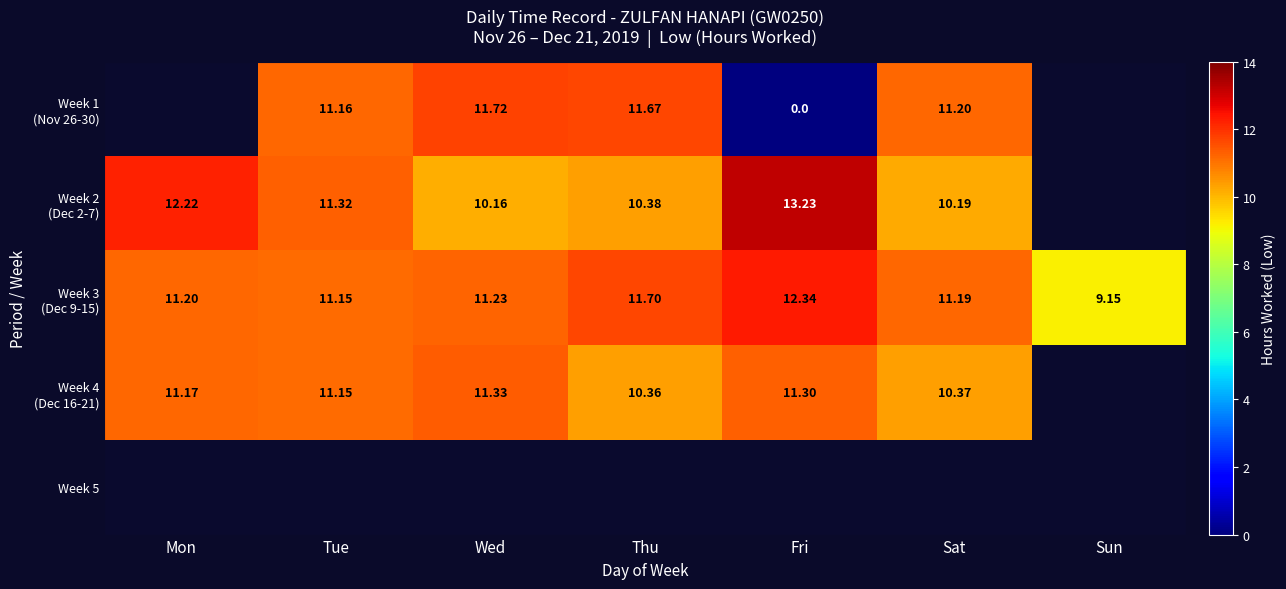

The Week 2 (Dec 2-7) series shows 7.1 at Fri. True or false?

False